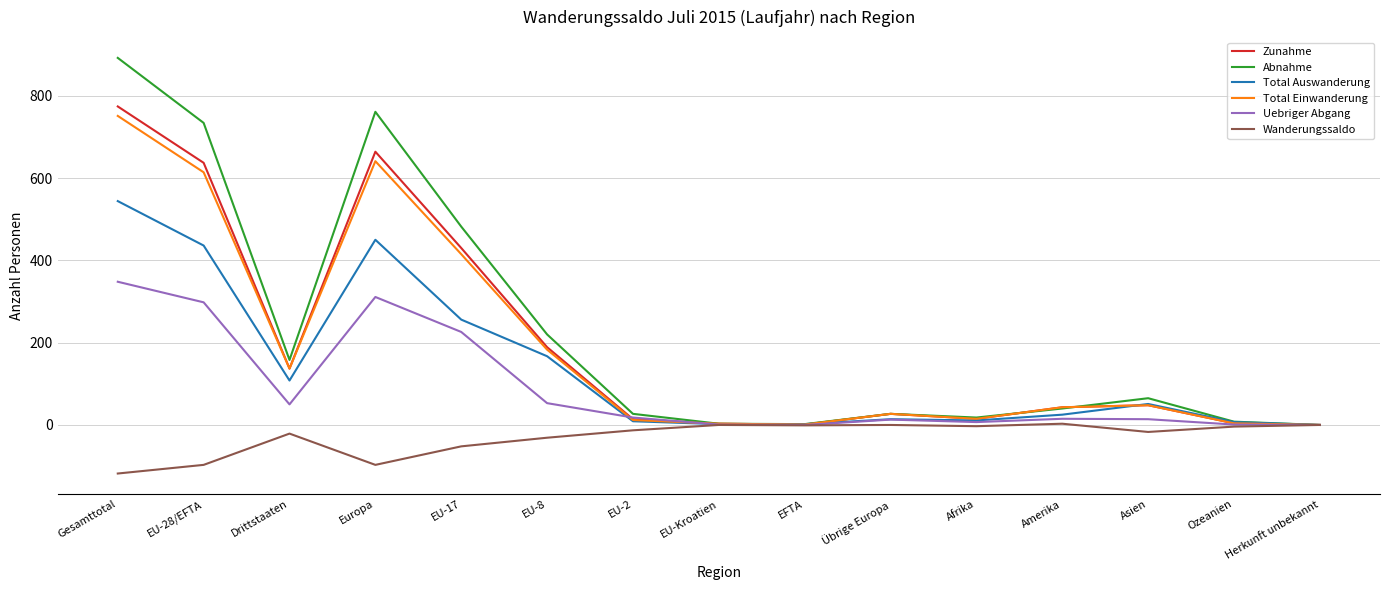

What is the total value across all series at Drittstaaten?

569